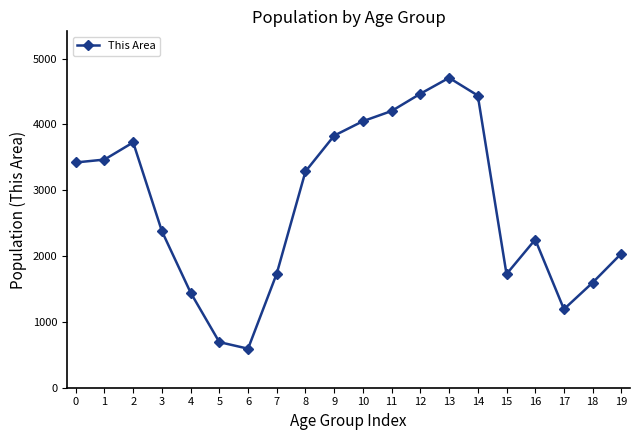

What is the sum of the values at 1 and 13?

8174